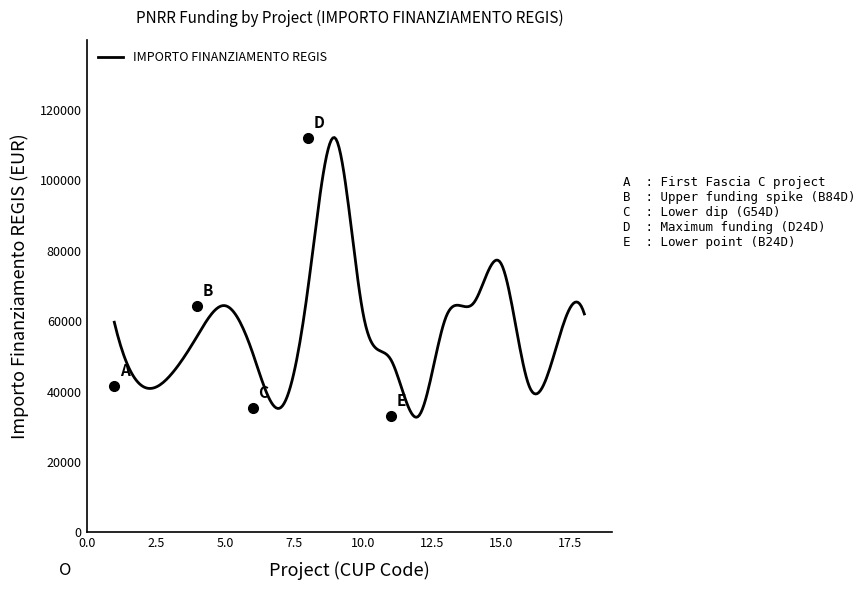

What is the sum of all values?

17217393.9